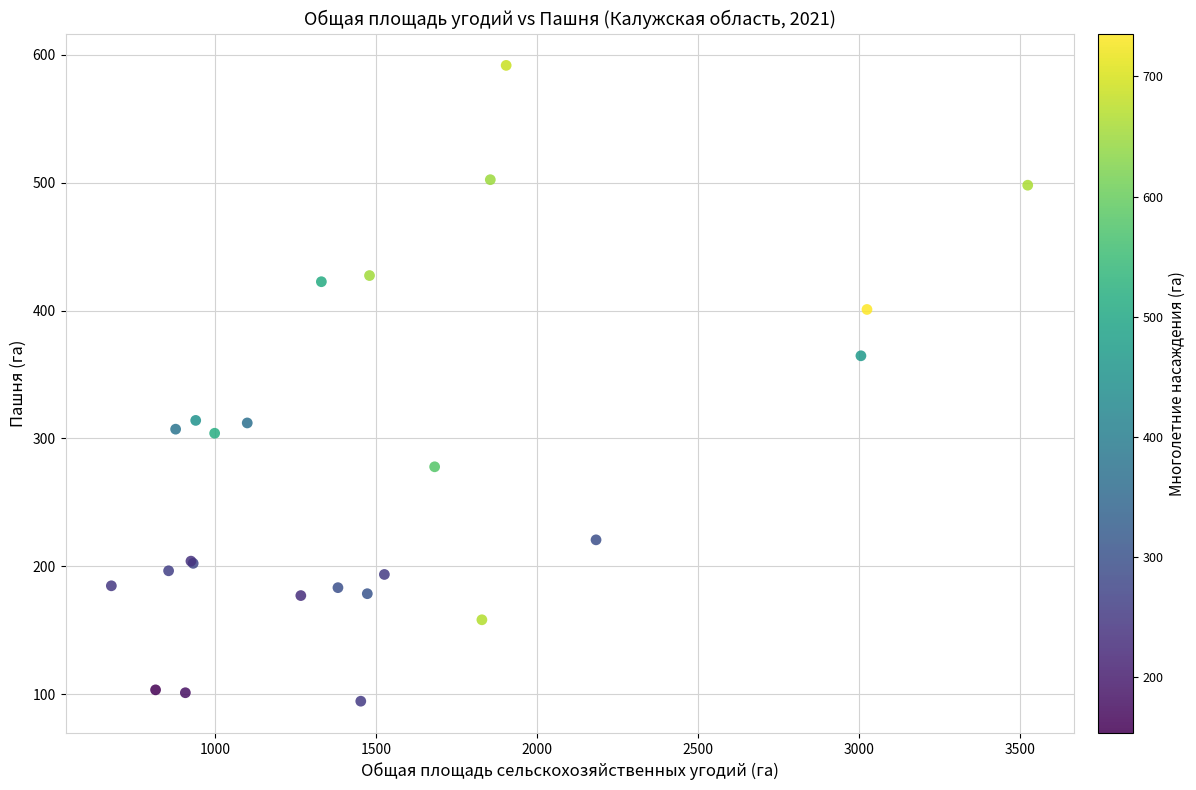

What Y value in the scatter plot is closest to 343?

364.6